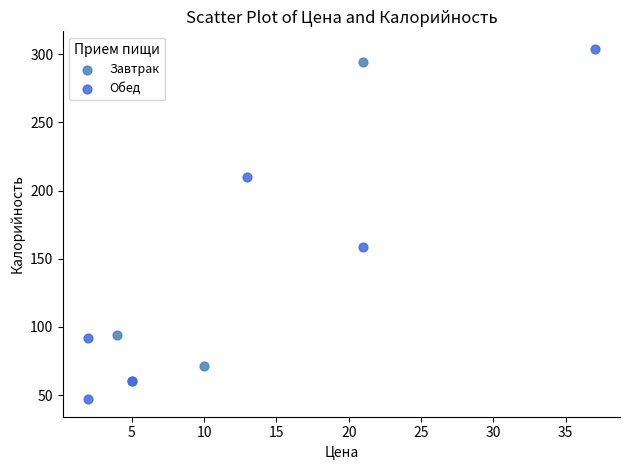

Which series has the widest spread of Y values?

Обед